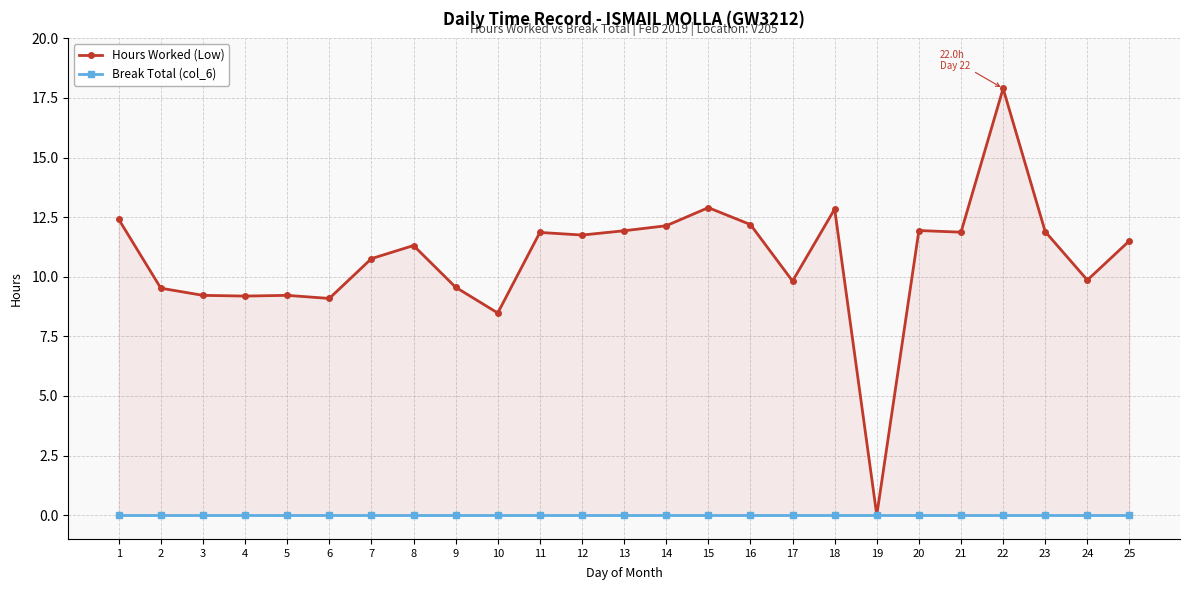

True or false: Break Total (col_6) and Hours Worked (Low) cross at least once.

False